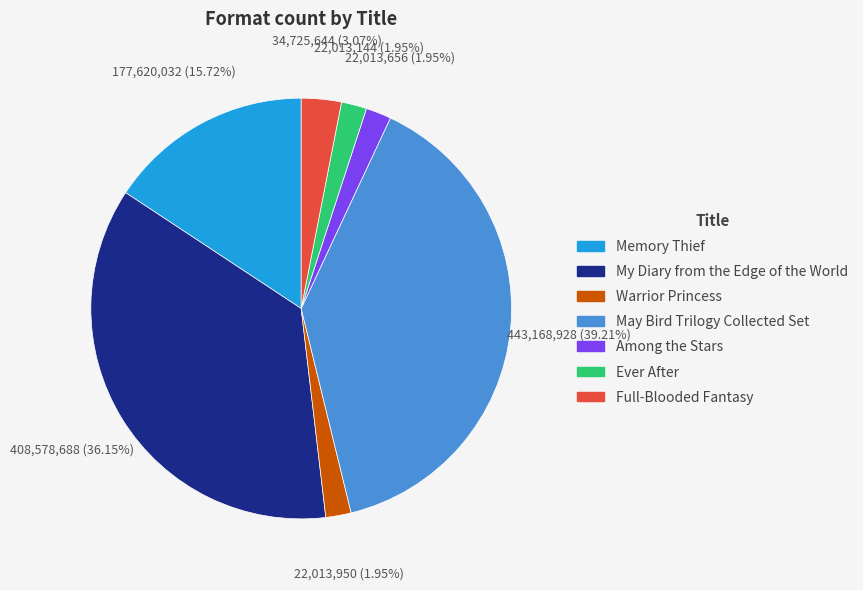

Do May Bird Trilogy Collected Set and My Diary from the Edge of the World together represent more than half of the pie?

Yes